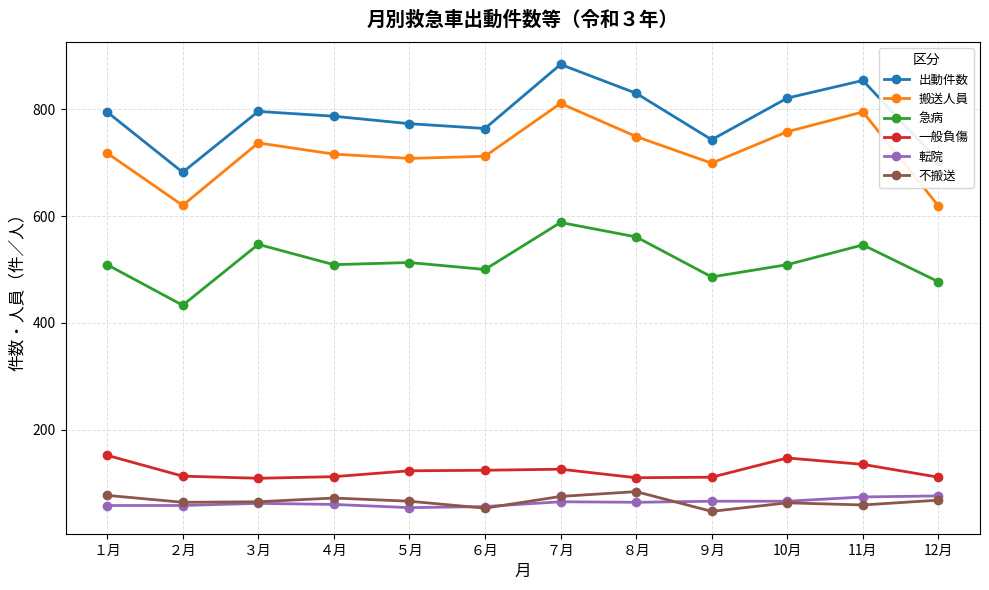

At which category does 出動件数 reach its first local valley?

２月